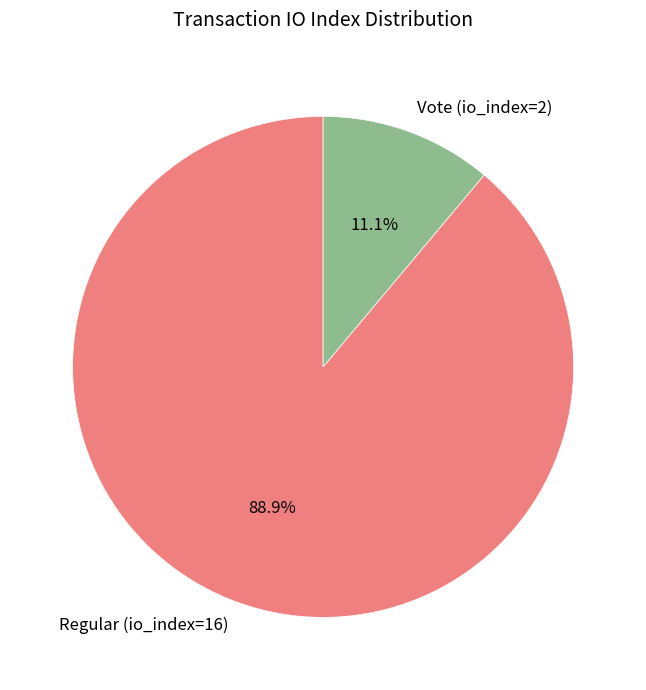

To the nearest percent, what percentage of the pie is Vote (io_index=2)?

11%